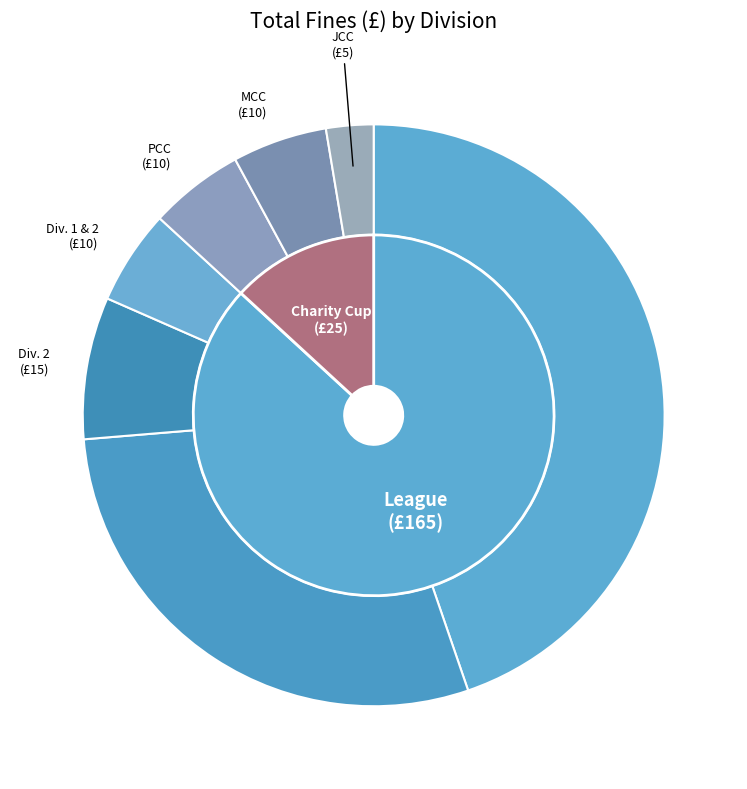

How many segments does this pie chart have?

7